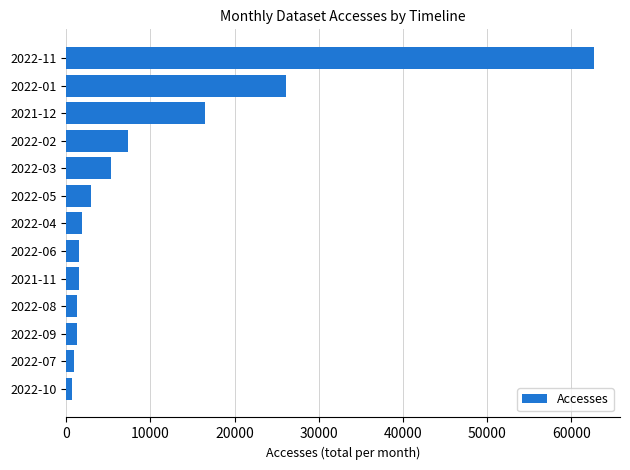

Where is the data nearest to the value 31679?

2022-01